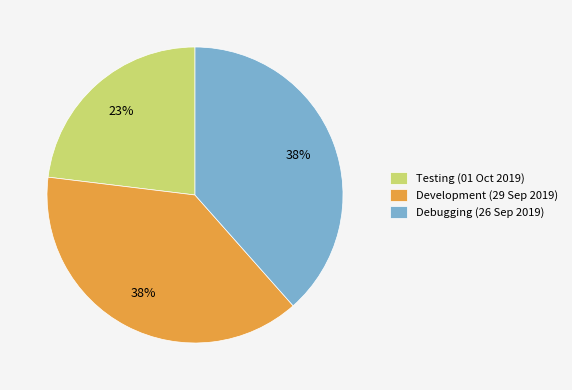

Is it true that Development (29 Sep 2019) is 38% of the pie?

True